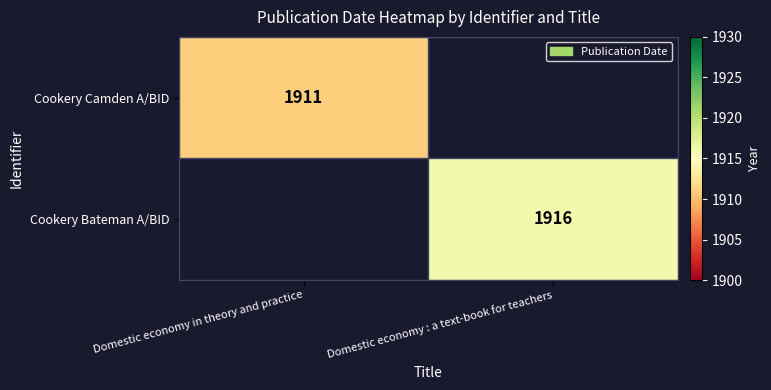

True or false: Cookery Bateman A/BID has a value of 1916 at Domestic economy : a text-book for teachers.

True